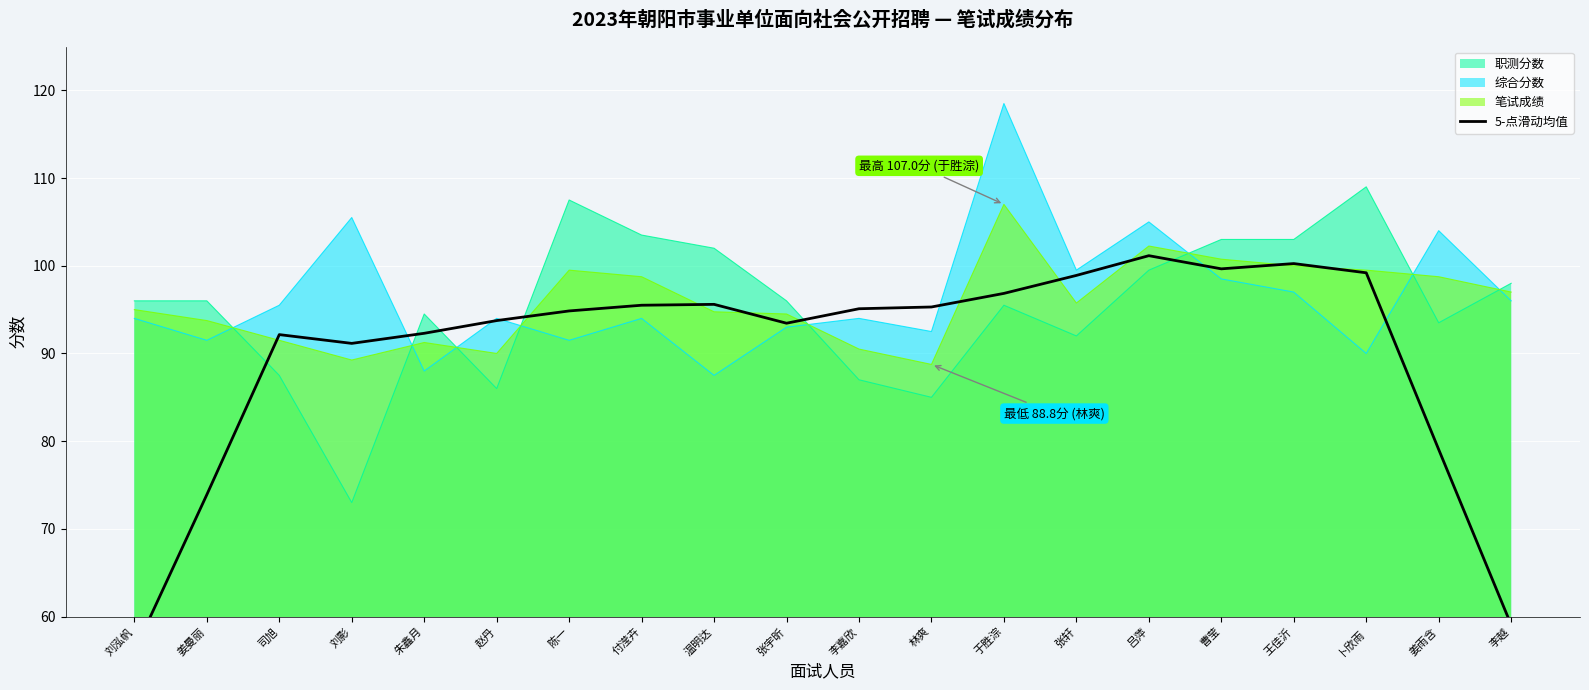

How many values exceed 95?

10